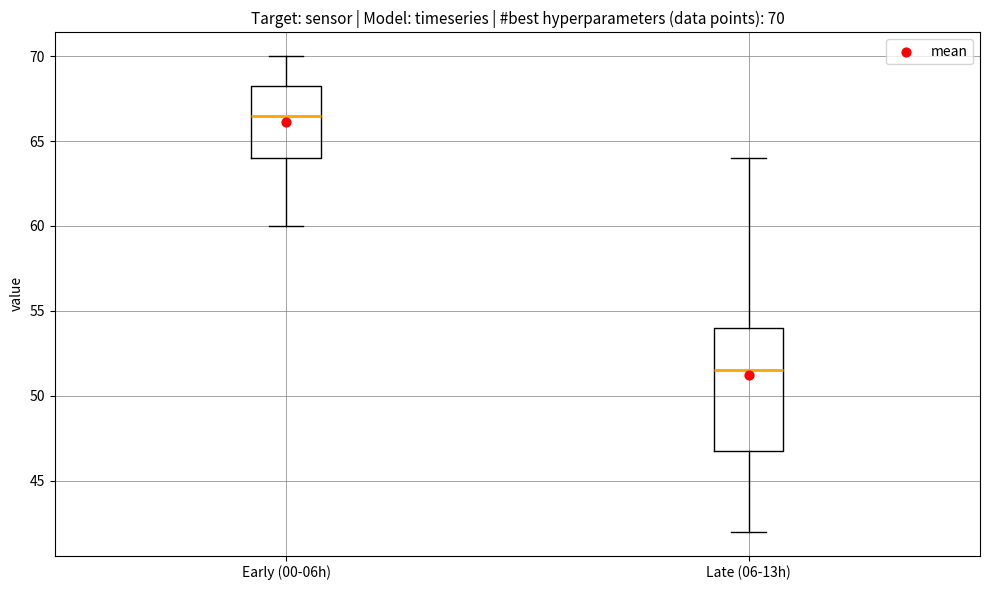

Which box is the tallest, from its lower edge to its upper edge?

Late (06-13h)